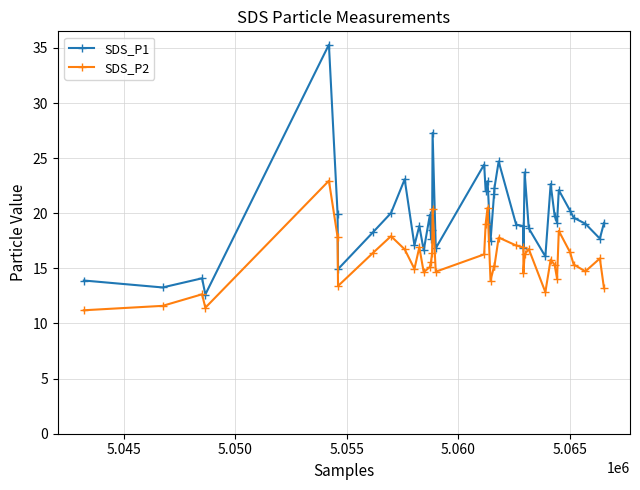

How many distinct data groups are displayed?

2